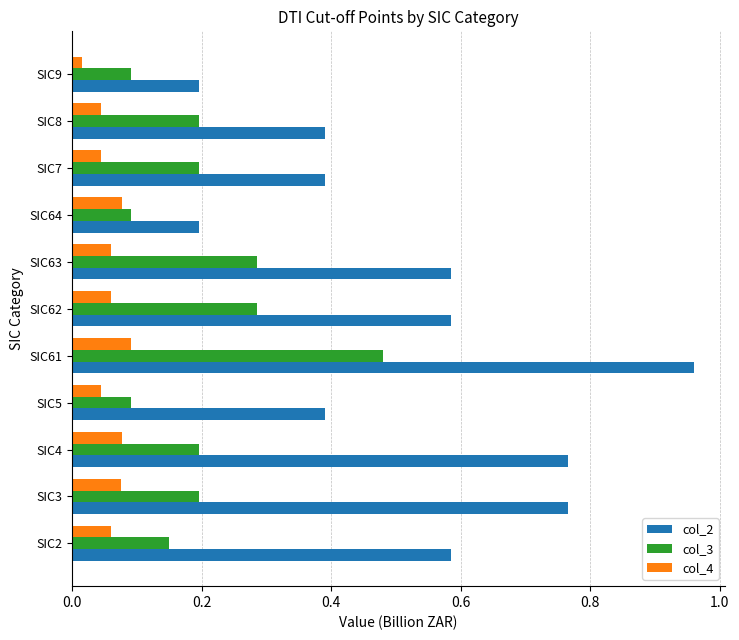

At how many categories does at least one series exceed 0?

11